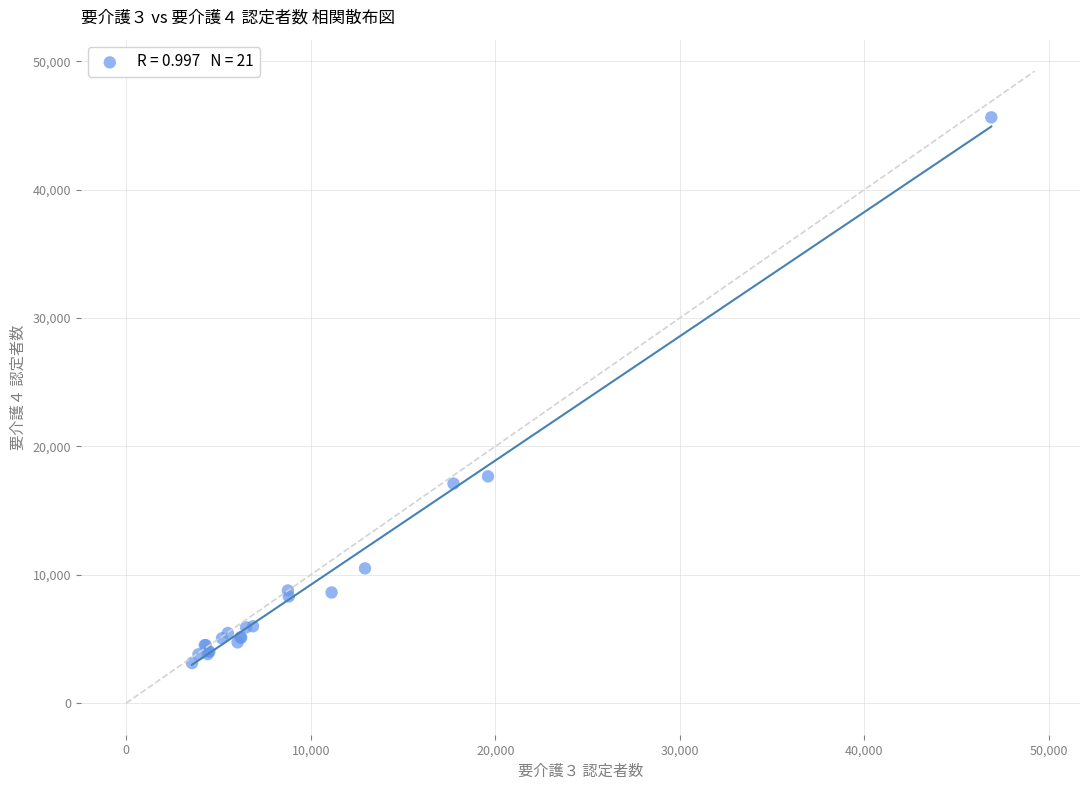

What Y value in the scatter plot is closest to 24378?

17665